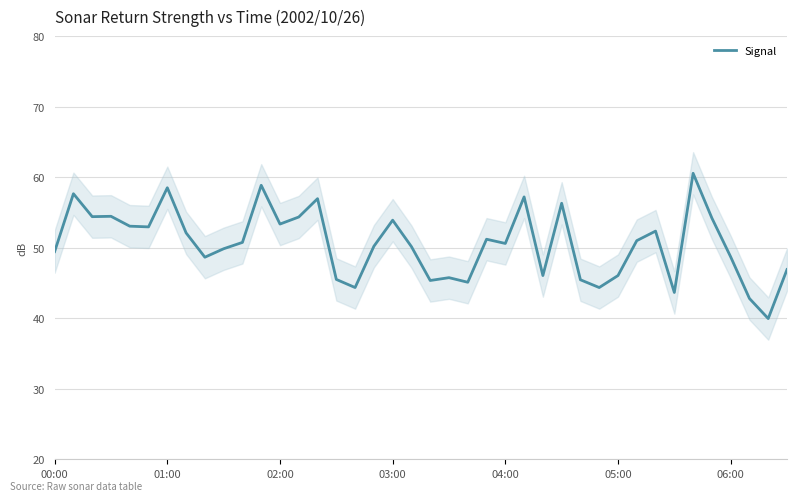

The Signal series shows 53.4 at 02:00. True or false?

True